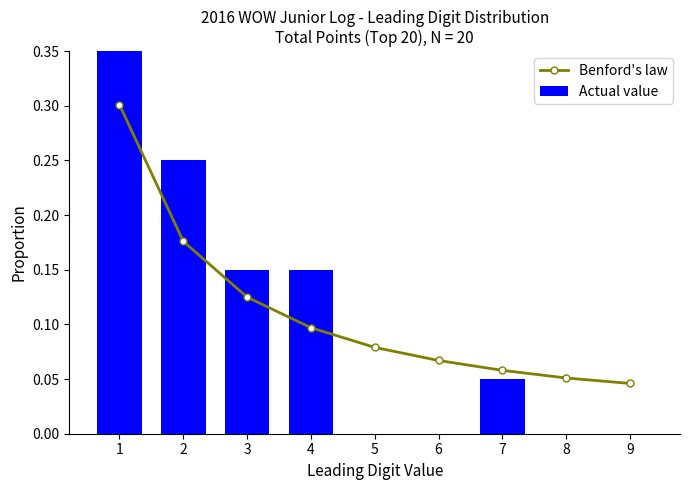

List the series in order of their peak value, lowest first.

Benford's law, Actual value